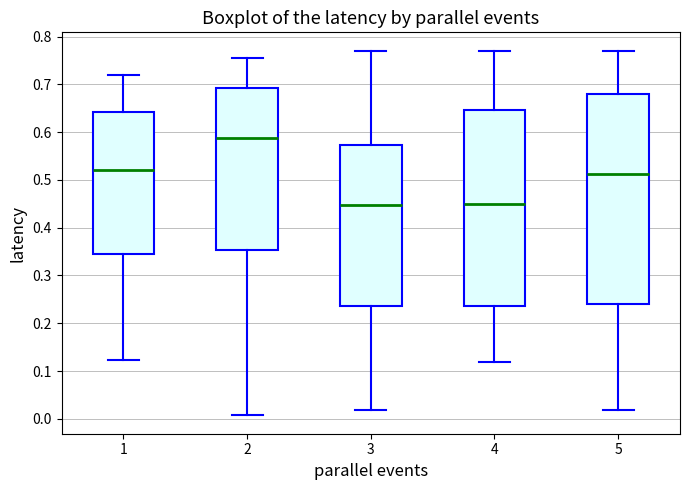

Comparing the boxes themselves (not the whiskers), which one is the tallest?

5